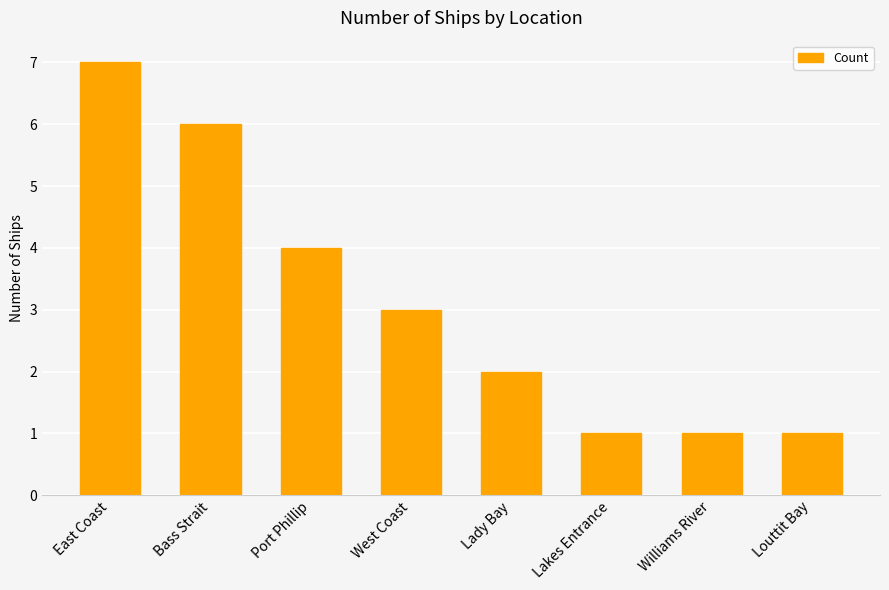

What is the sum of the values at East Coast and Lakes Entrance?

8